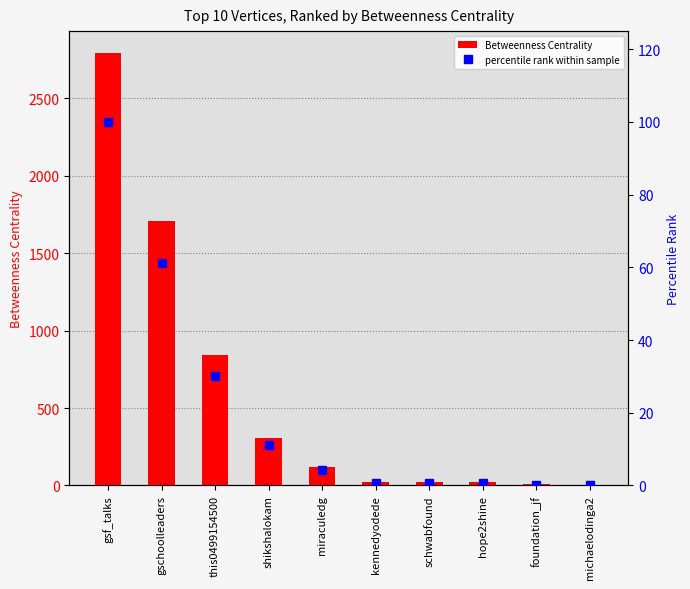

How many data points in Betweenness Centrality are less than 122?

5